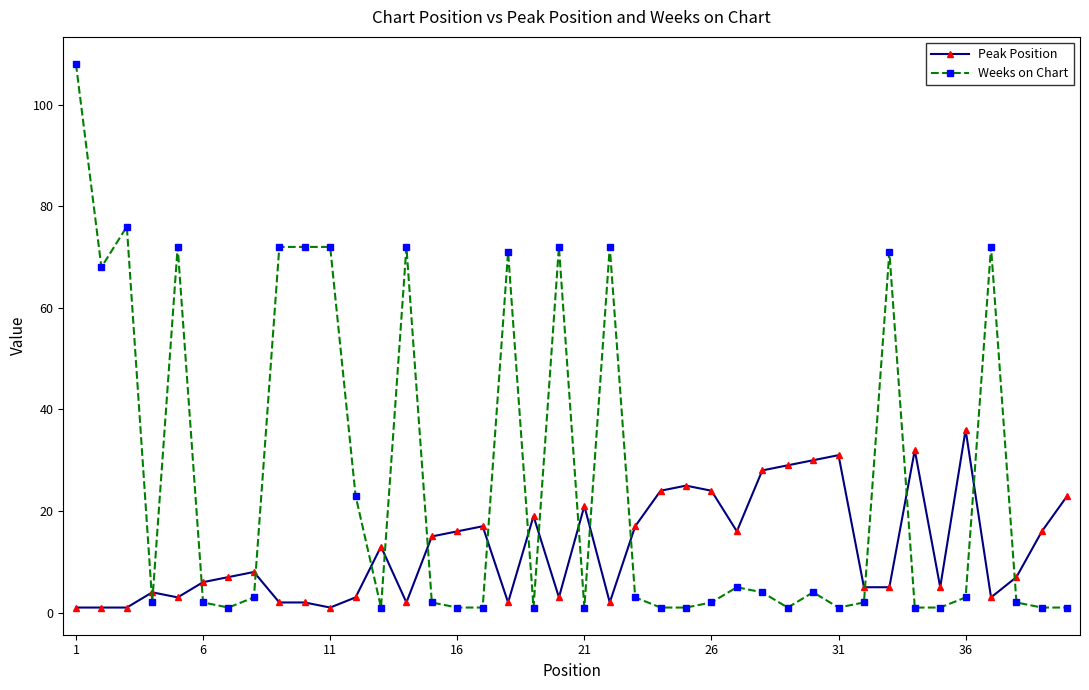

Which series ends up on top after the final intersection of Weeks on Chart and Peak Position?

Peak Position